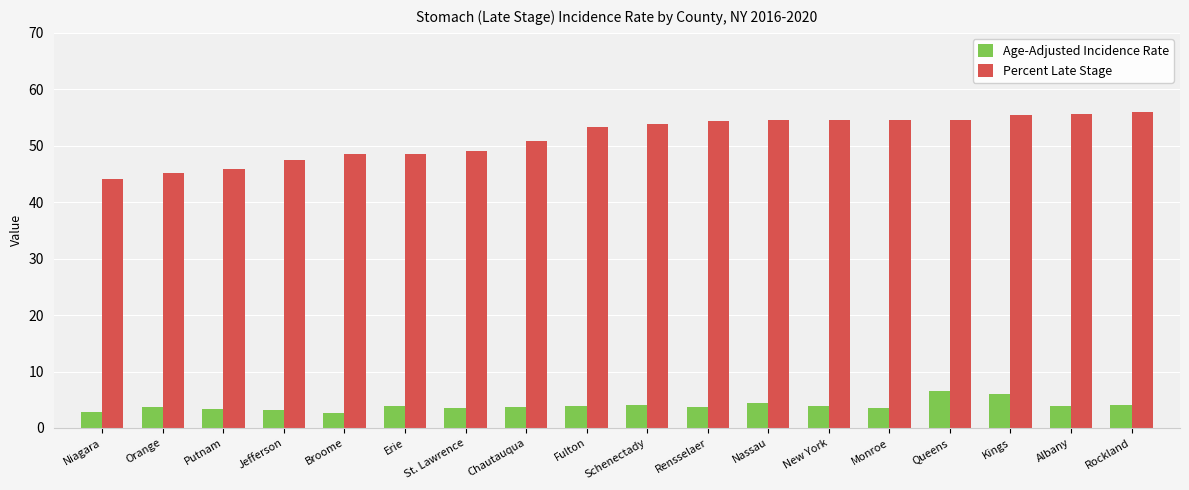

What is the value of the Percent Late Stage bar at the 11th from the left?

54.3